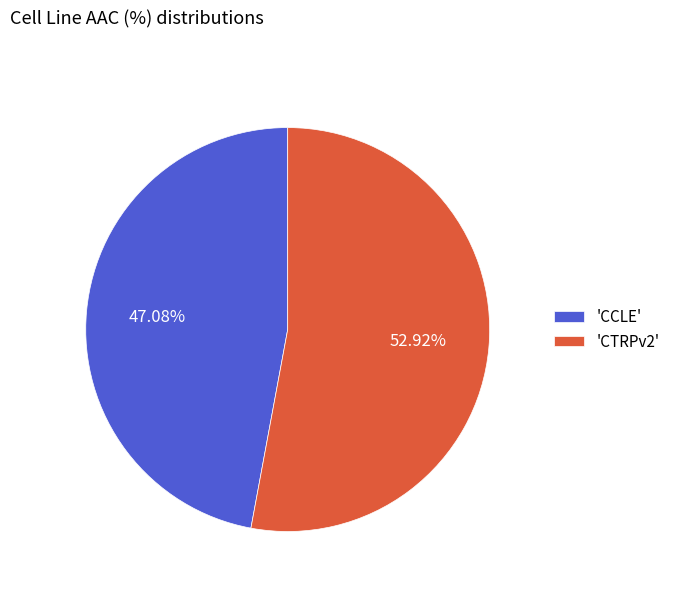

What is the smallest slice in the pie chart?

'CCLE'